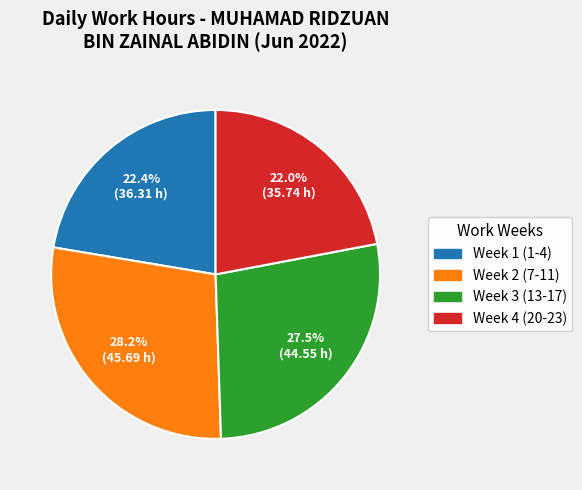

Is there any slice that represents more than half of the pie?

No